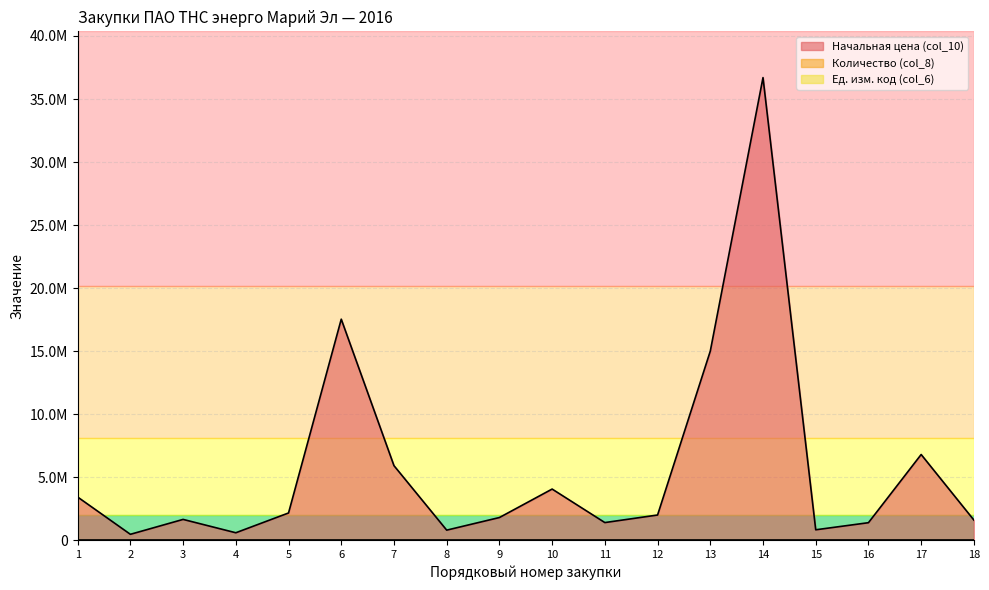

Reading left to right, transcribe all the data shown in this chart.

Начальная цена (col_10): 3425940.0	468776.5	1651224.0	591864.4	2161915.0	17535275.0	5915116.0	800000.0	1800000.0	4058787.0	1400000.0	2000000.0	15000000.0	36700000.0	828000.0	1390500.0	6800000.0	1600000.0
Количество (col_8): 304.1	107.6	240.0	1.0	1.0	1.0	1.0	1.0	1.0	1.0	1.0	1.0	1.0	1.0	197.1	1.0	1.0	1.0
Ед. изм. код (col_6): 55.0	55.0	55.0	796.0	876.0	876.0	876.0	876.0	876.0	876.0	796.0	876.0	876.0	876.0	55.0	876.0	876.0	876.0